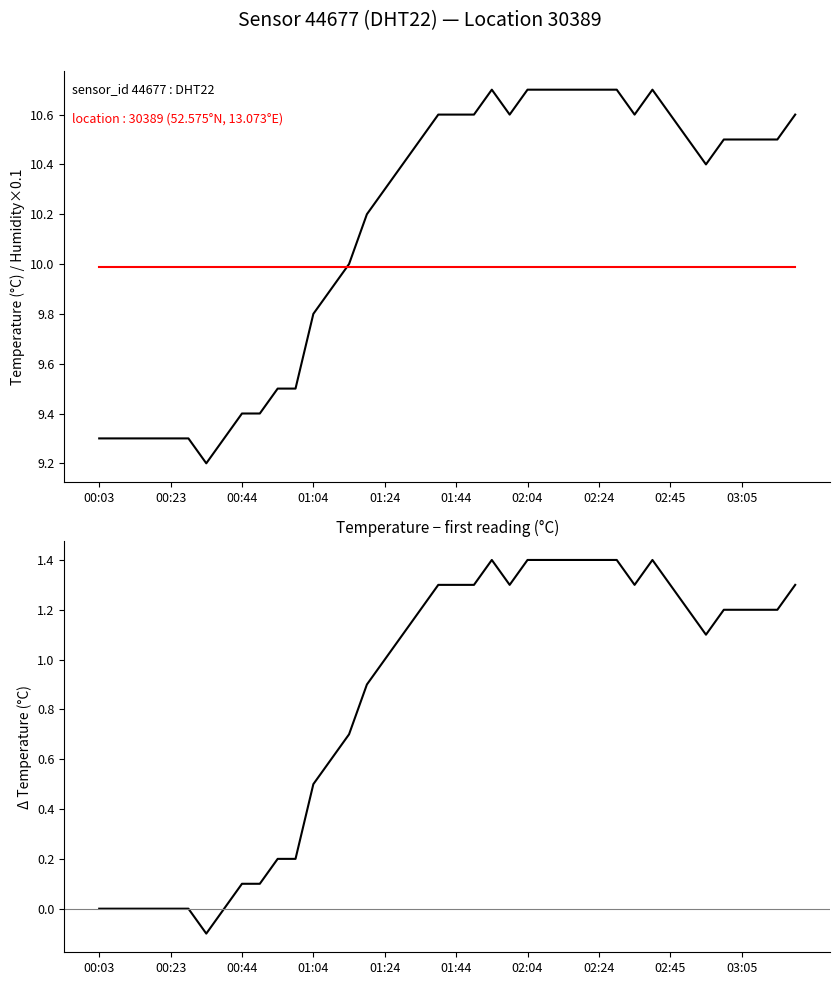

Between which two adjacent categories do temperature and humidity / 10 first intersect?

13 and 14